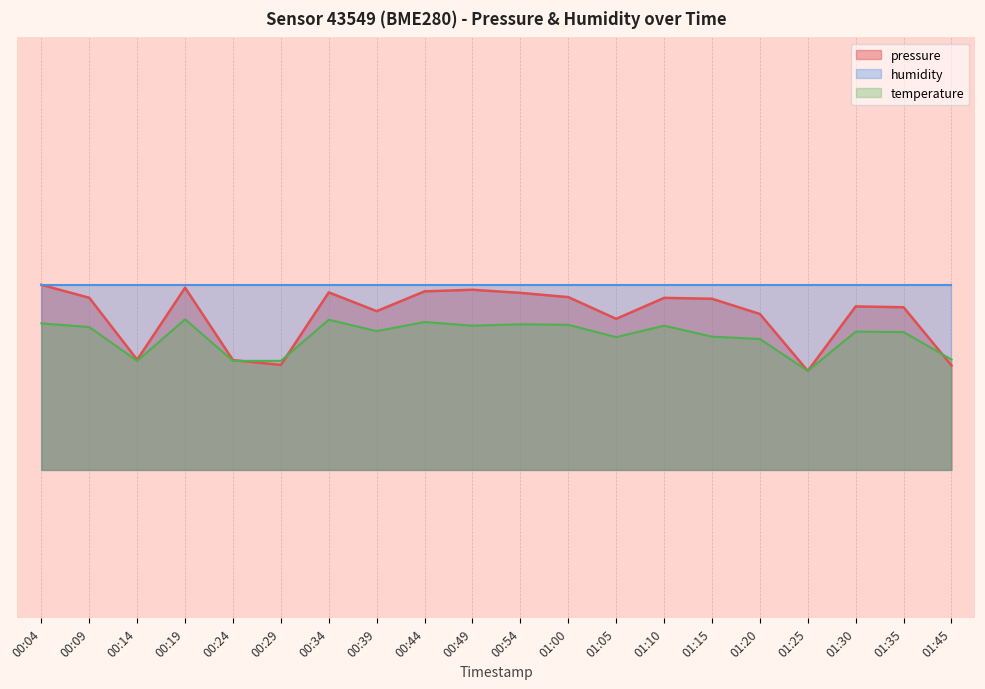

What is the difference between the second highest and minimum values in the pressure series?

1.7